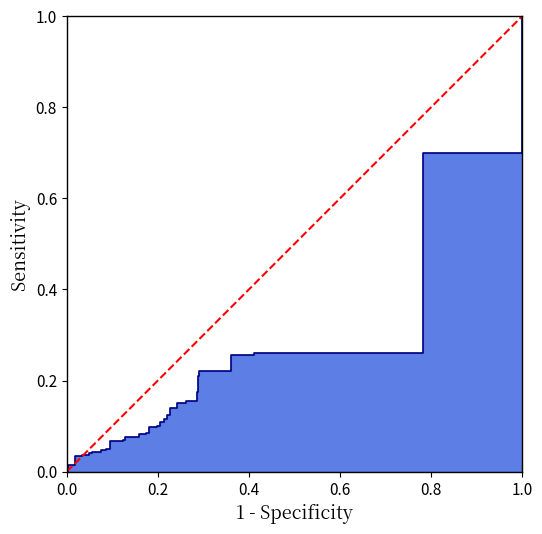

Does the chart have visible grid lines?

No